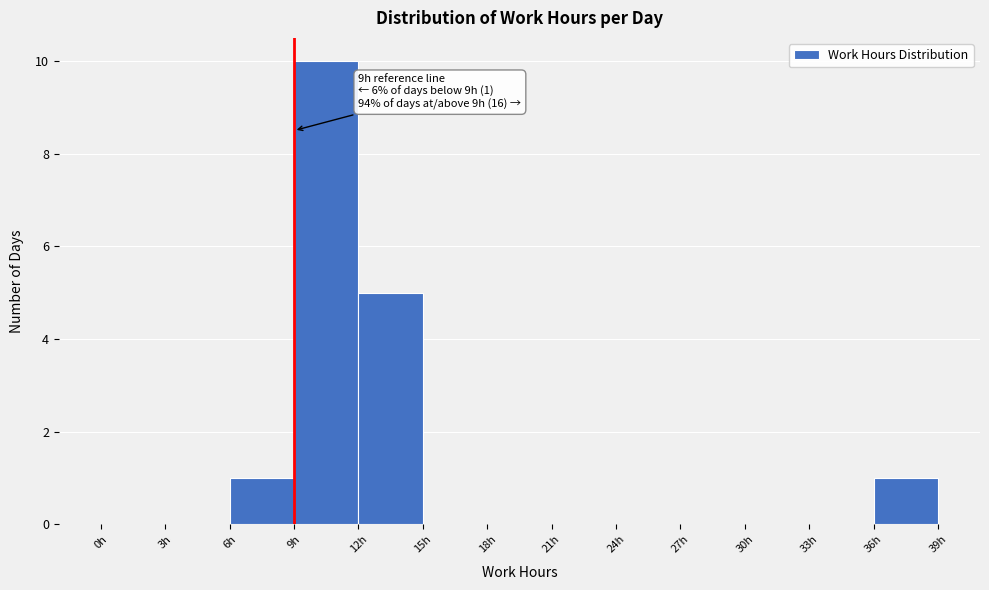

Over which range of the x-axis is the bar tallest?

9 to 12